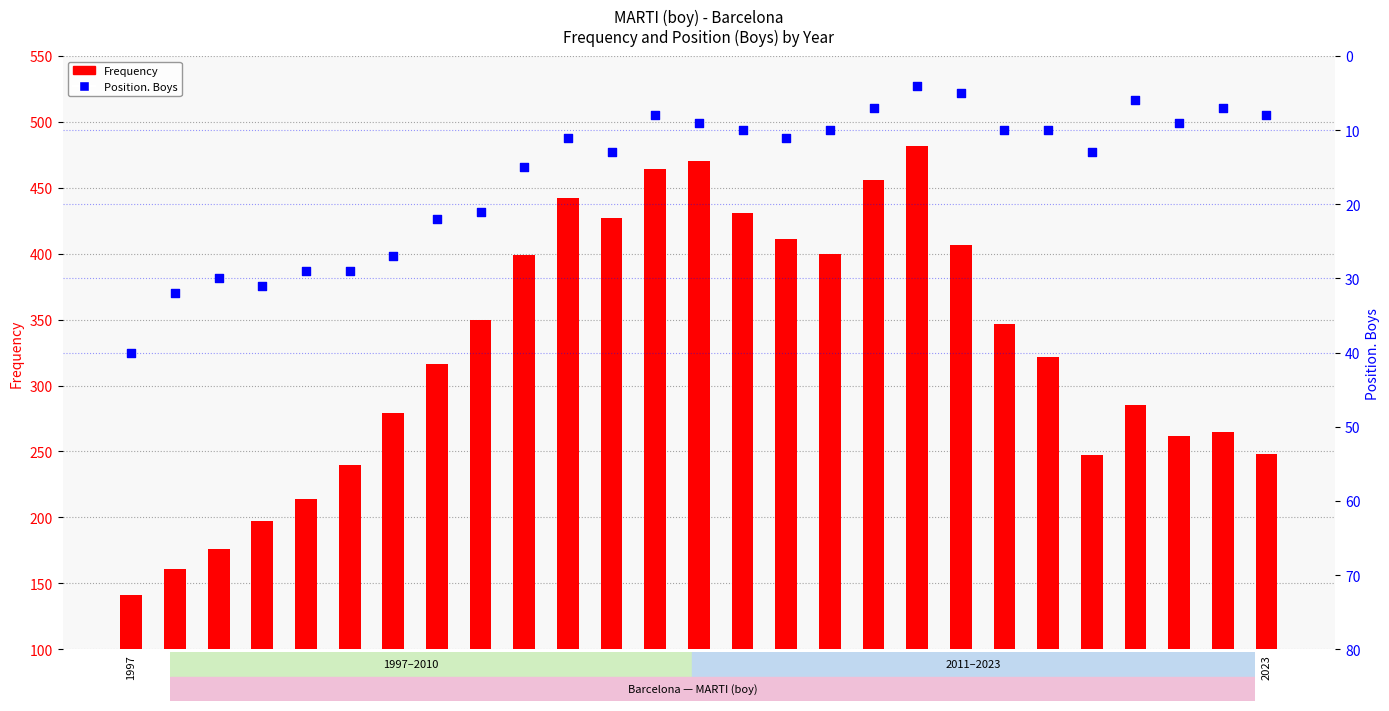

Which series reaches the maximum Y coordinate?

Frequency